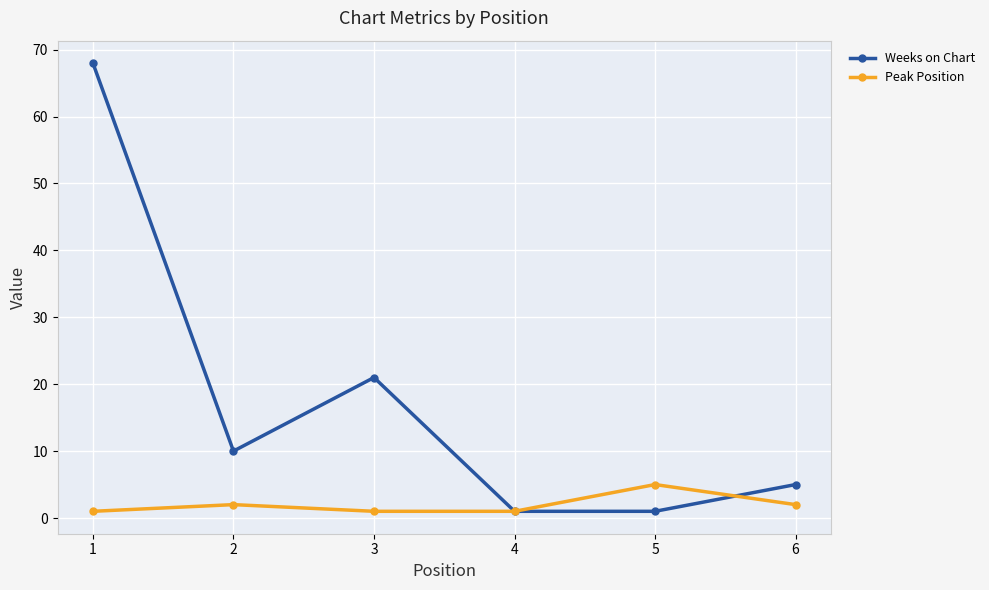

At which category is the sum across all series the highest?

1